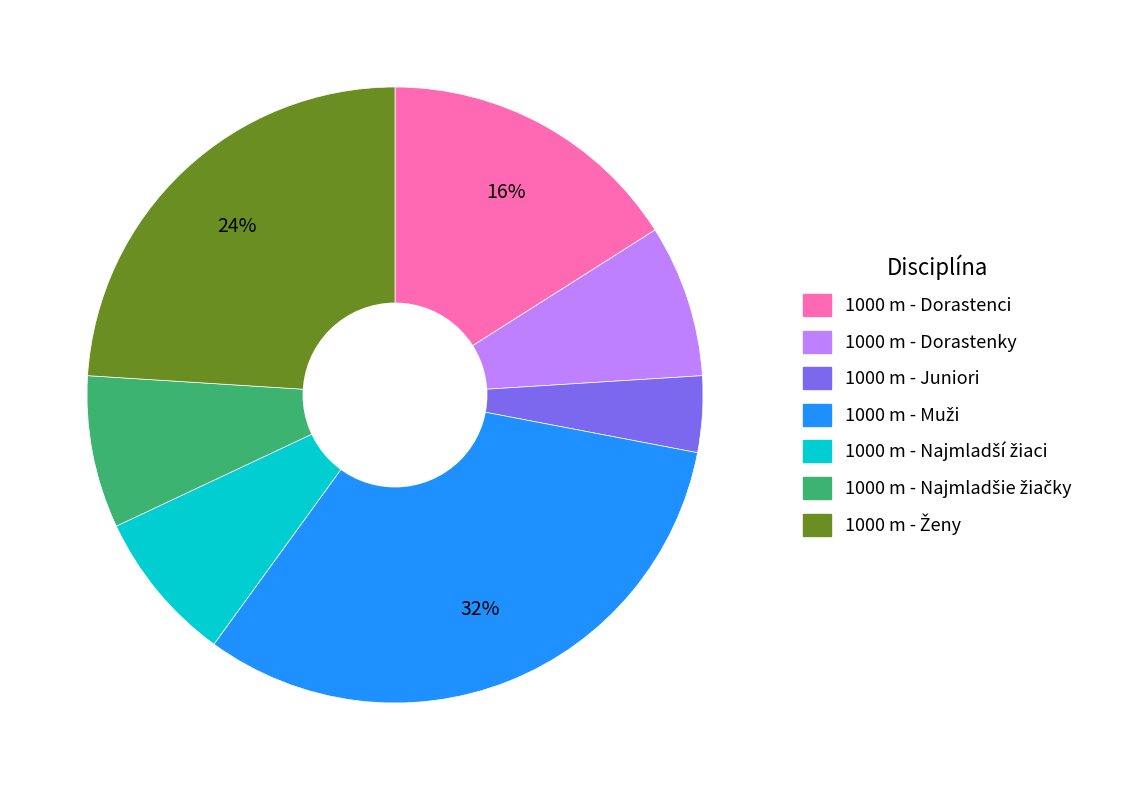

Does any single category account for the majority?

No